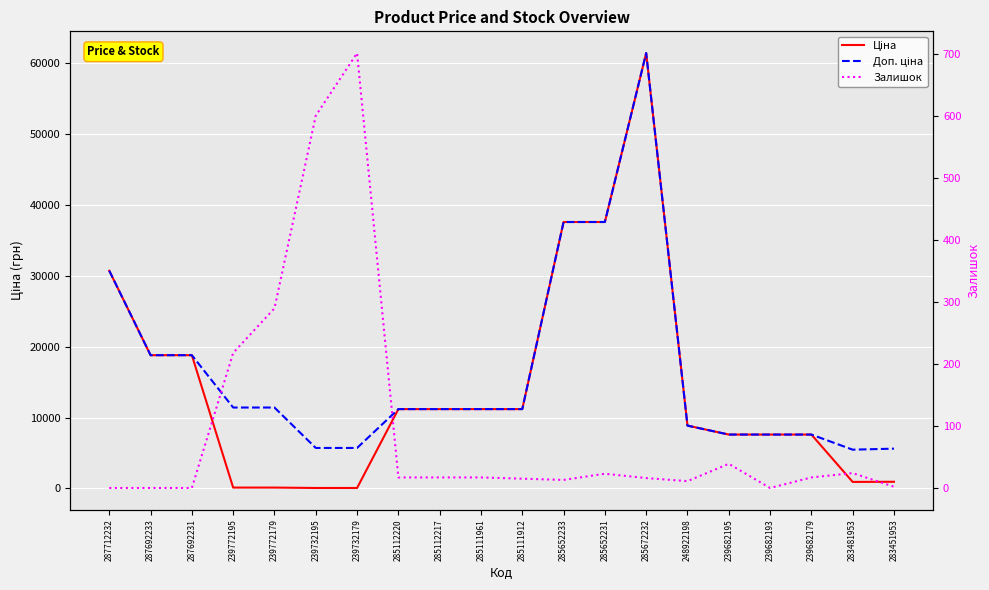

Is it true that Доп. ціна equals 12719.5 at 239682179?

False